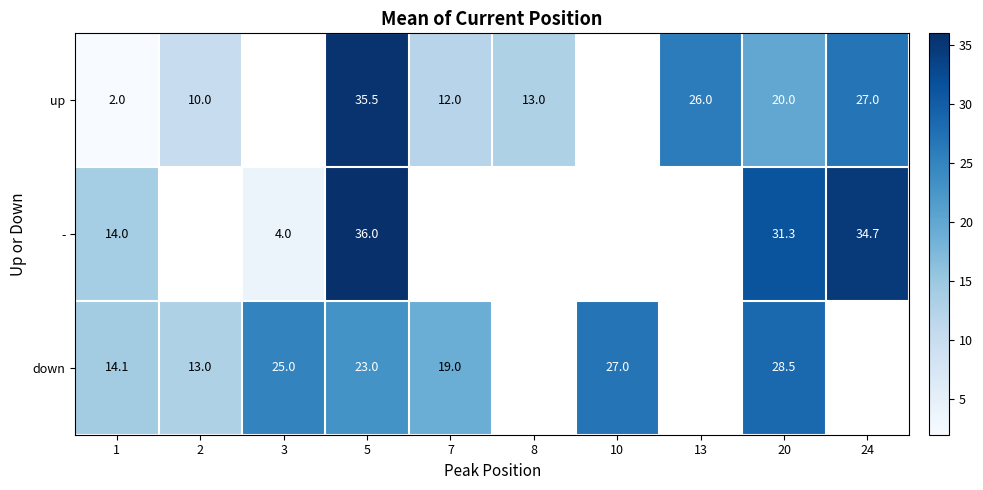

Count the number of categories in the chart.

10